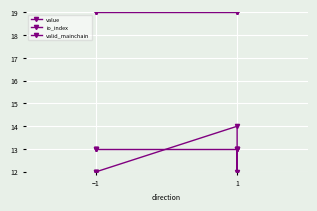

How many intersections are there between io_index and valid_mainchain?

2